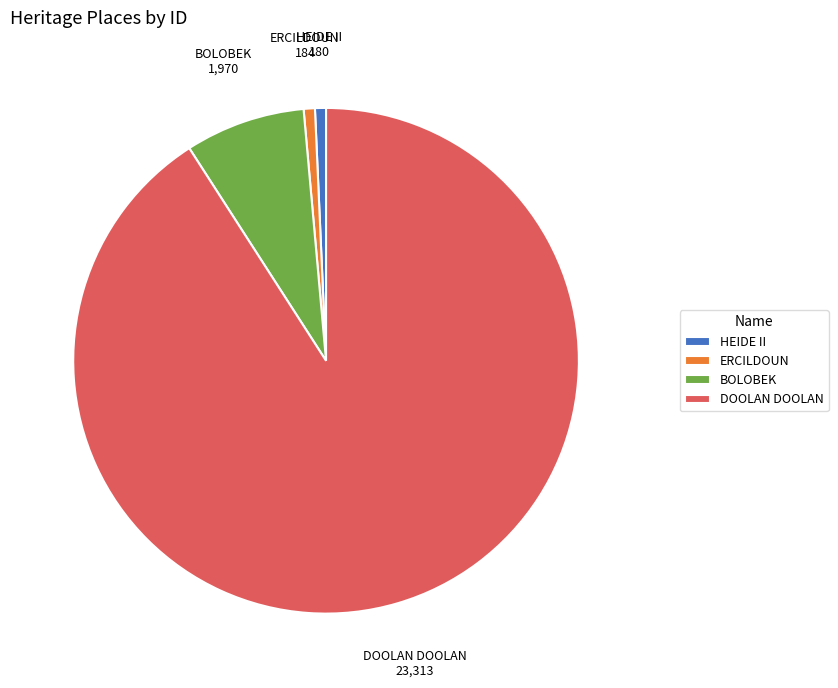

Which slice is the largest?

DOOLAN DOOLAN